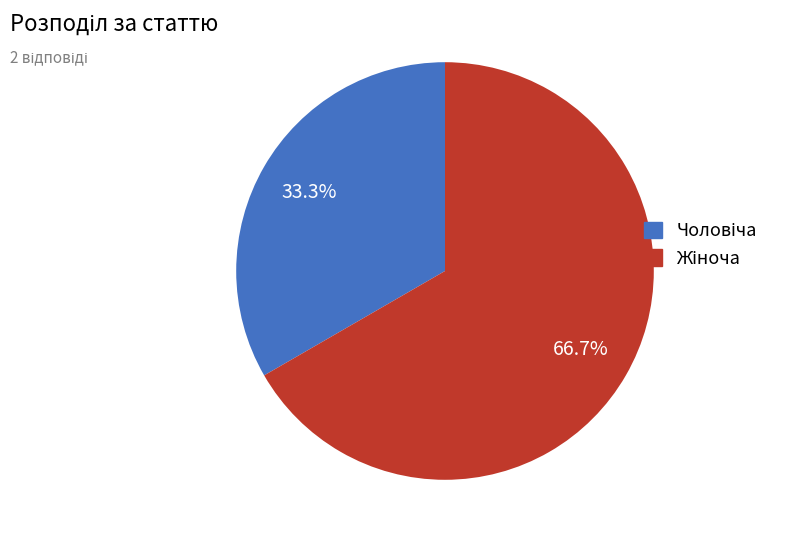

Does any single category account for the majority?

Yes